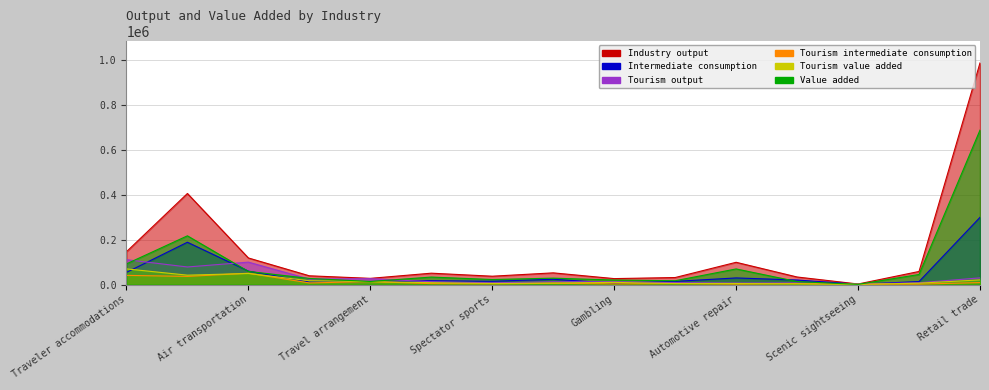

Rank the series at Scenic sightseeing from highest to lowest value.

Industry output, Tourism output, Intermediate consumption, Tourism intermediate consumption, Value added, Tourism value added